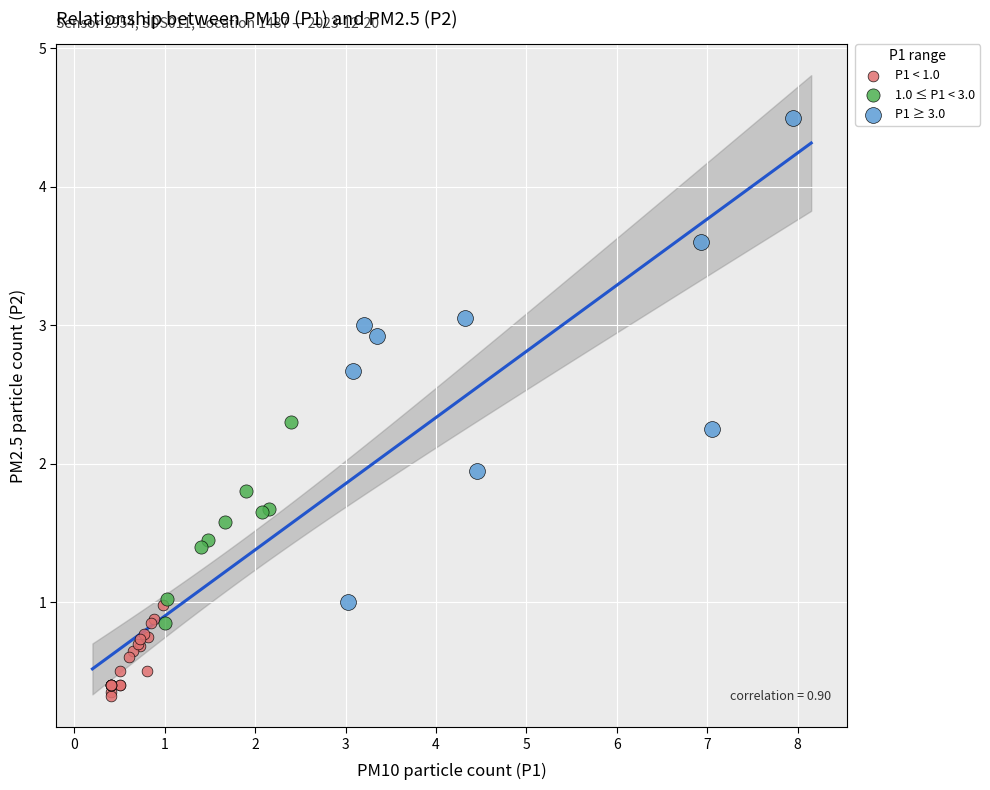

Which series has the largest Y range (max minus min)?

P1 ≥ 3.0